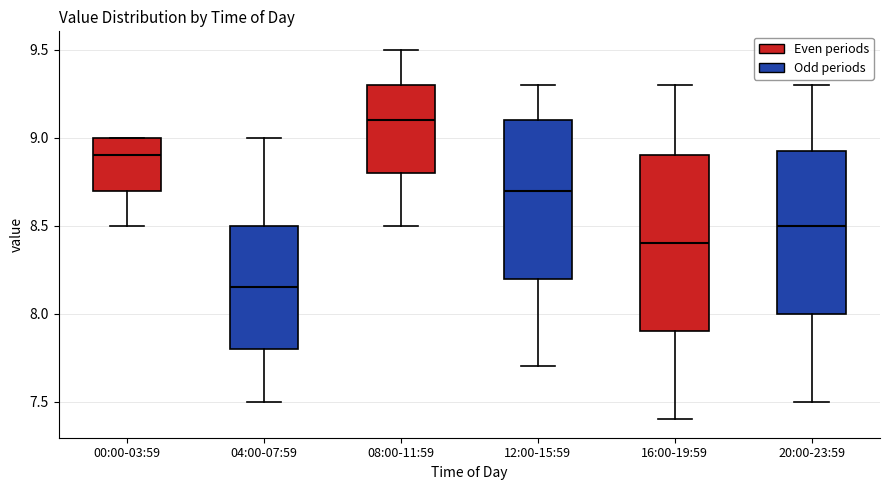

Reading left to right, read every box against the y-axis: the position of its median line, the range the box covers, and the ends of its whiskers. The values are not printed on the chart, so give them approximately, as read against the axis.

00:00-03:59: median 8.90, box 8.70 to 9.00, whiskers 8.50 to 9.00
04:00-07:59: median 8.15, box 7.80 to 8.50, whiskers 7.50 to 9.00
08:00-11:59: median 9.10, box 8.80 to 9.30, whiskers 8.50 to 9.50
12:00-15:59: median 8.70, box 8.20 to 9.10, whiskers 7.70 to 9.30
16:00-19:59: median 8.40, box 7.90 to 8.90, whiskers 7.40 to 9.30
20:00-23:59: median 8.50, box 8.00 to 8.95, whiskers 7.50 to 9.30